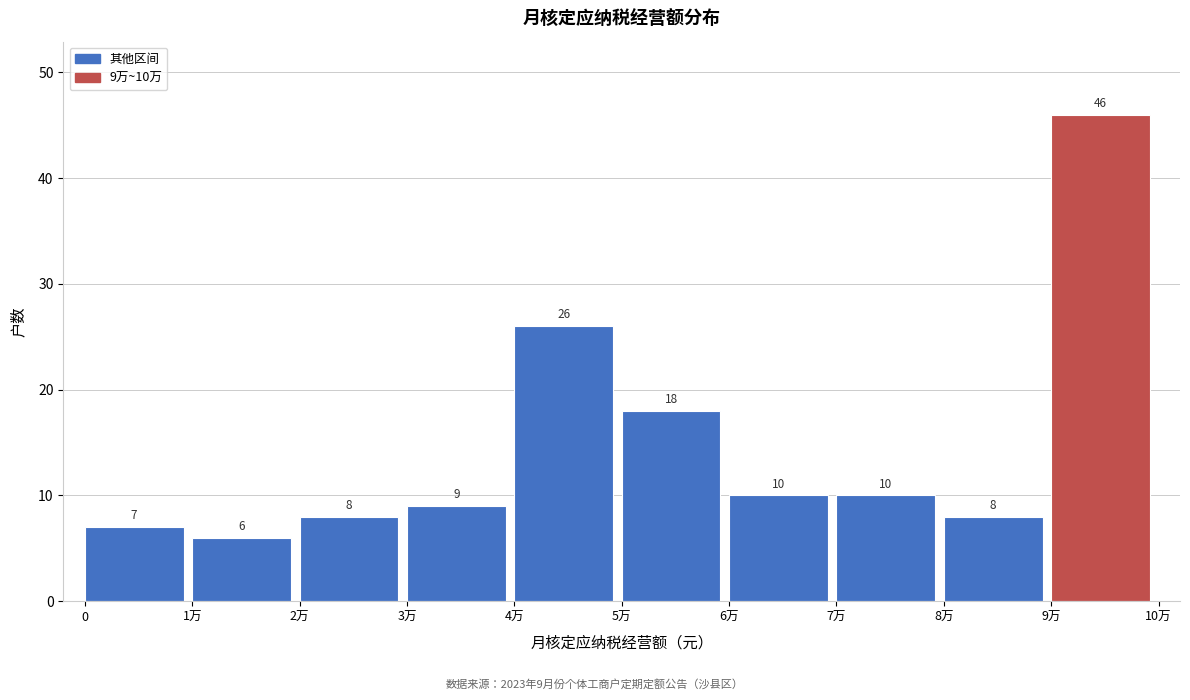

Reading left to right, extract all data points from this chart.

7	6	8	9	26	18	10	10	8	46